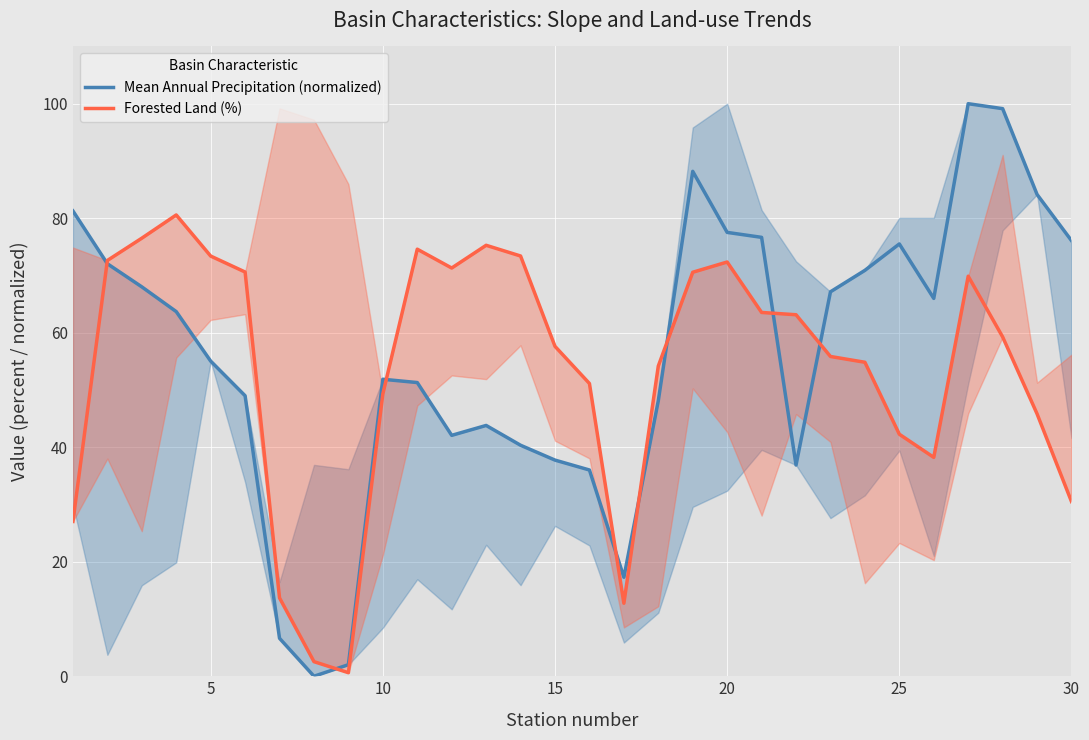

Which series has the largest range (max minus min)?

Mean Annual Precipitation (normalized)